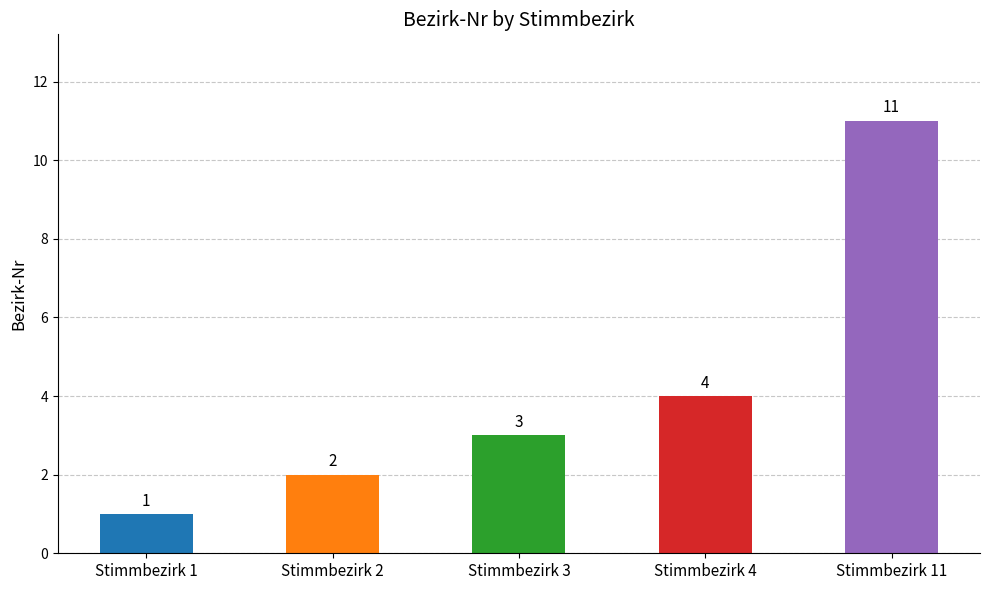

Reading left to right, list all the values displayed in this chart.

Stimmbezirk 1=1	Stimmbezirk 2=2	Stimmbezirk 3=3	Stimmbezirk 4=4	Stimmbezirk 11=11